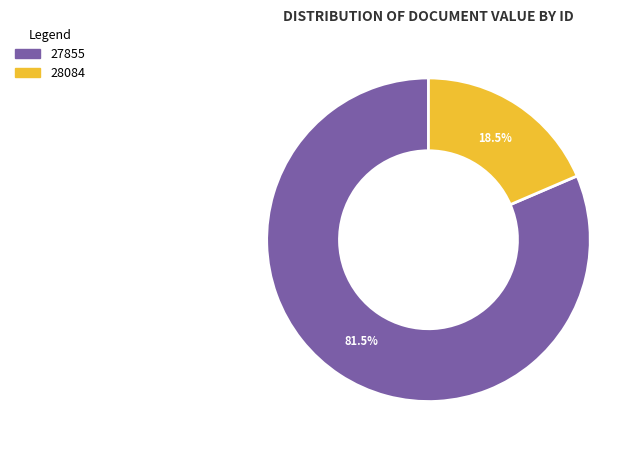

What portion of the pie excludes 28084?

81.5%